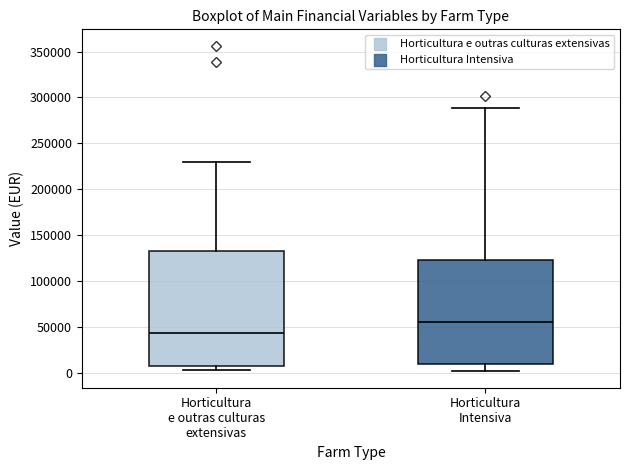

Where does the lower whisker of the box for Horticultura Intensiva end on the y-axis? The values are not printed on the chart, so give them approximately, as read against the axis.

0